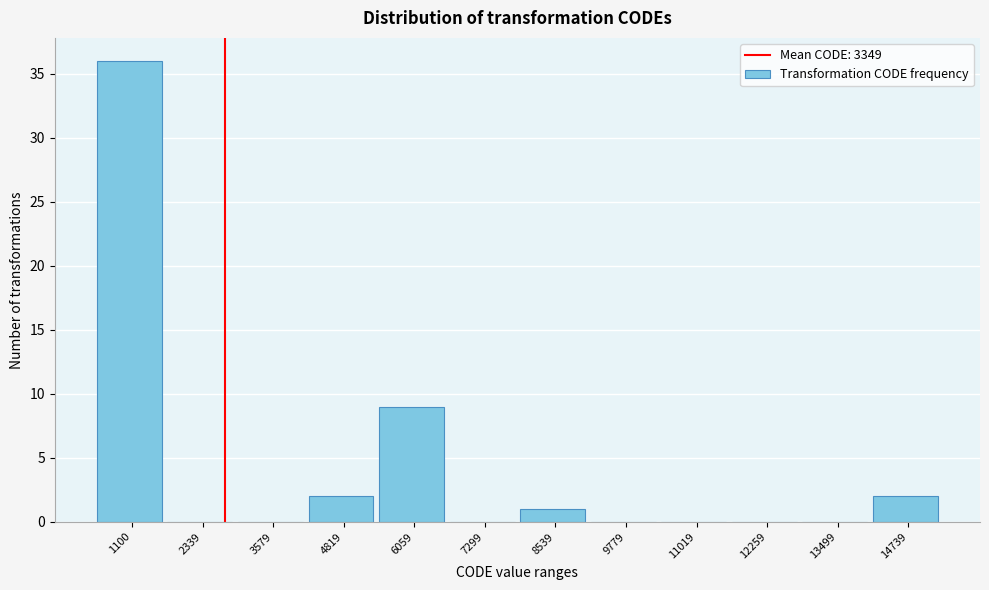

Reading left to right, list all the values displayed in this chart.

1100=36	2339=0	3579=0	4819=2	6059=9	7299=0	8539=1	9779=0	11019=0	12259=0	13499=0	14739=2